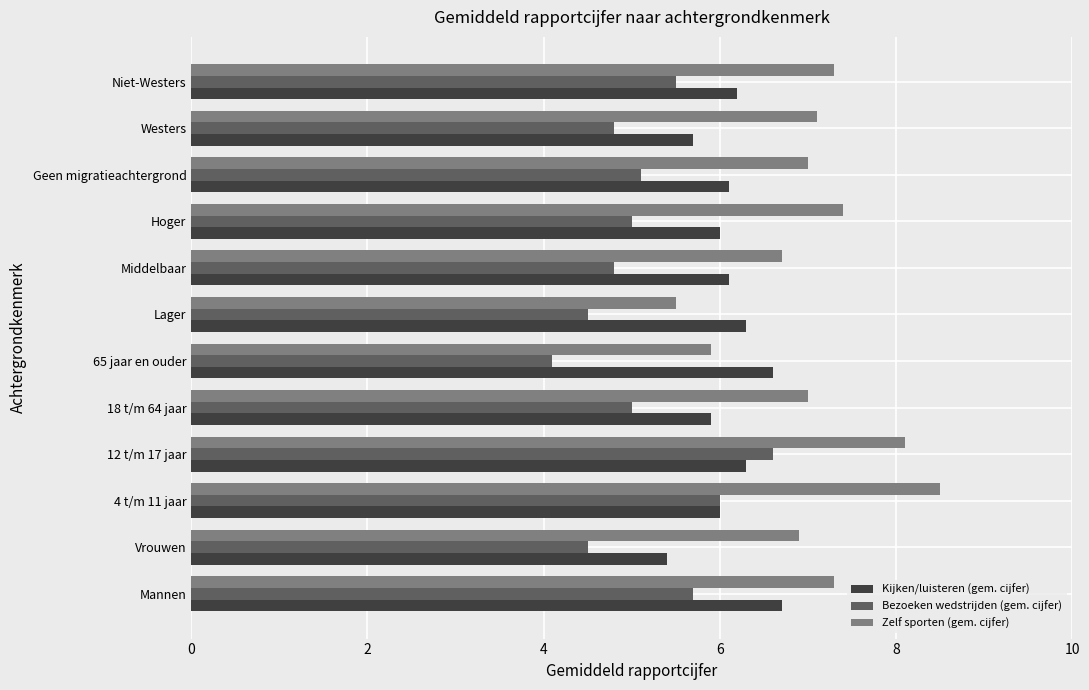

What is the spread (max minus min) of values at 12 t/m 17 jaar?

1.8